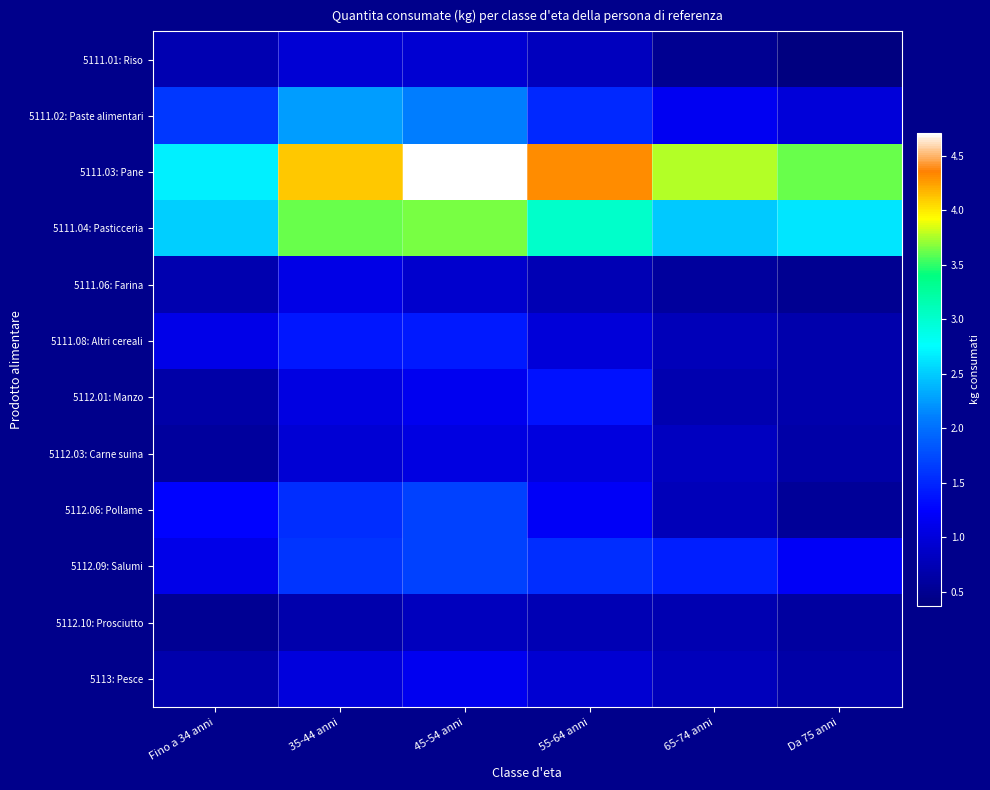

Which label corresponds to the largest value in the chart?

45-54 anni